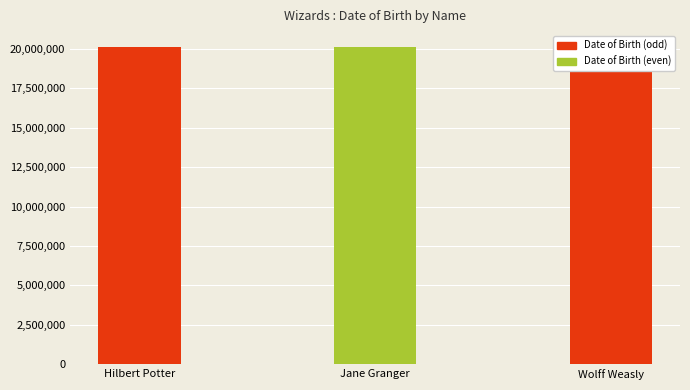

The chart shows a value of 35746168 at Hilbert Potter. True or false?

False